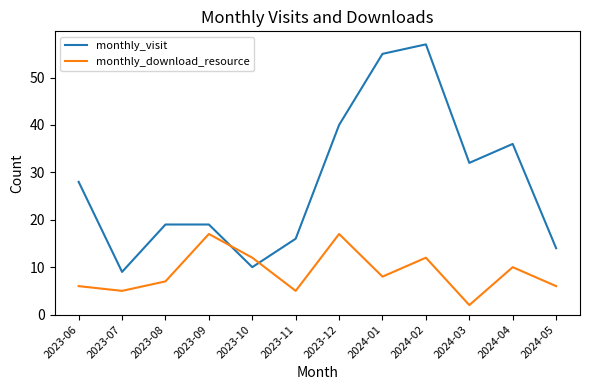

True or false: monthly_download_resource and monthly_visit intersect in this chart.

True